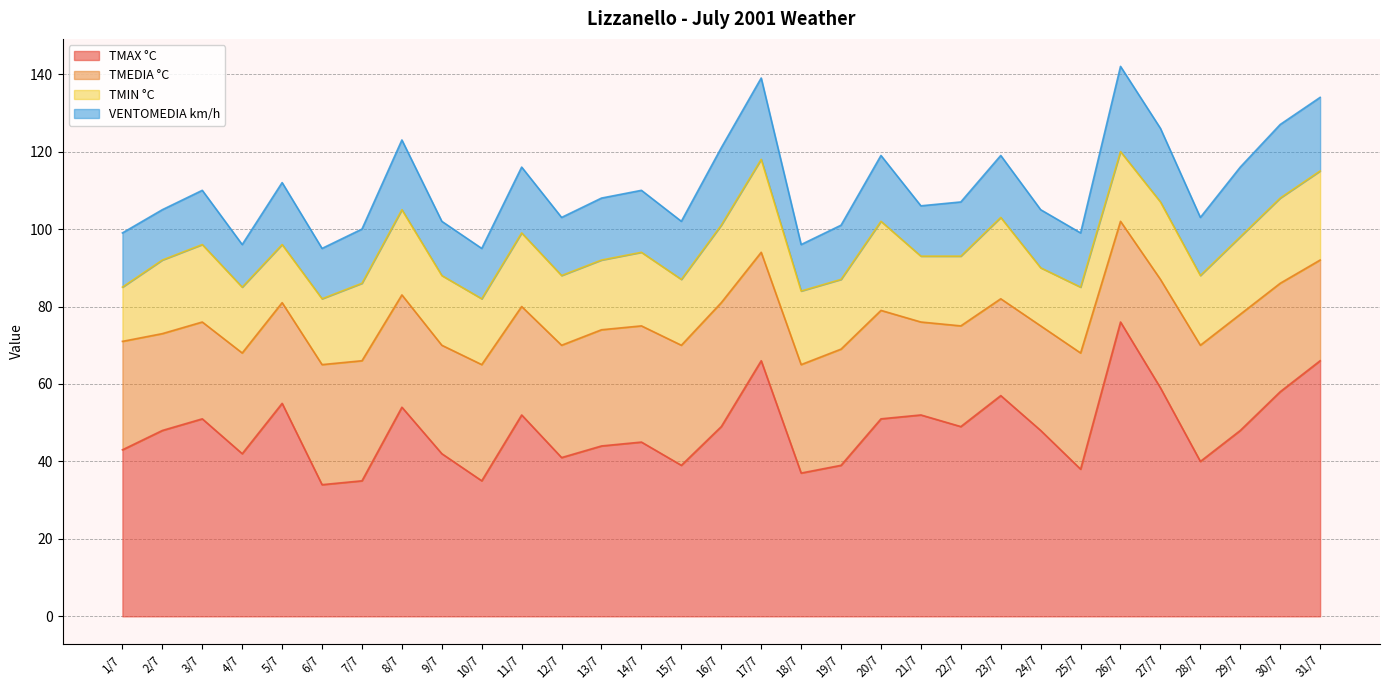

Which series has the largest range (max minus min)?

TMAX °C